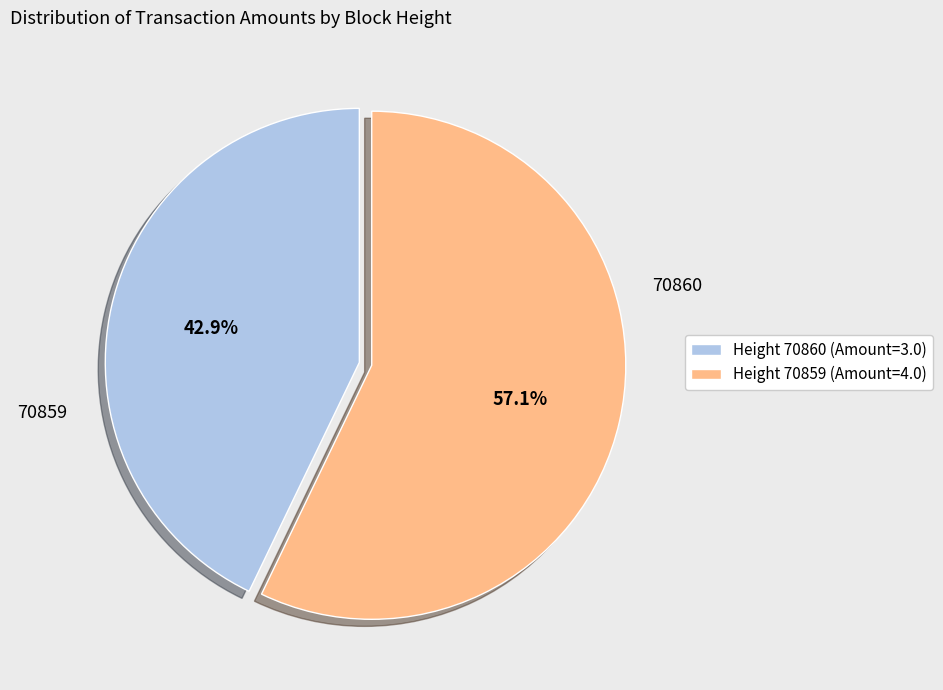

Rank the categories by value from lowest to highest.

Height 70860 (Amount=3.0), Height 70859 (Amount=4.0)